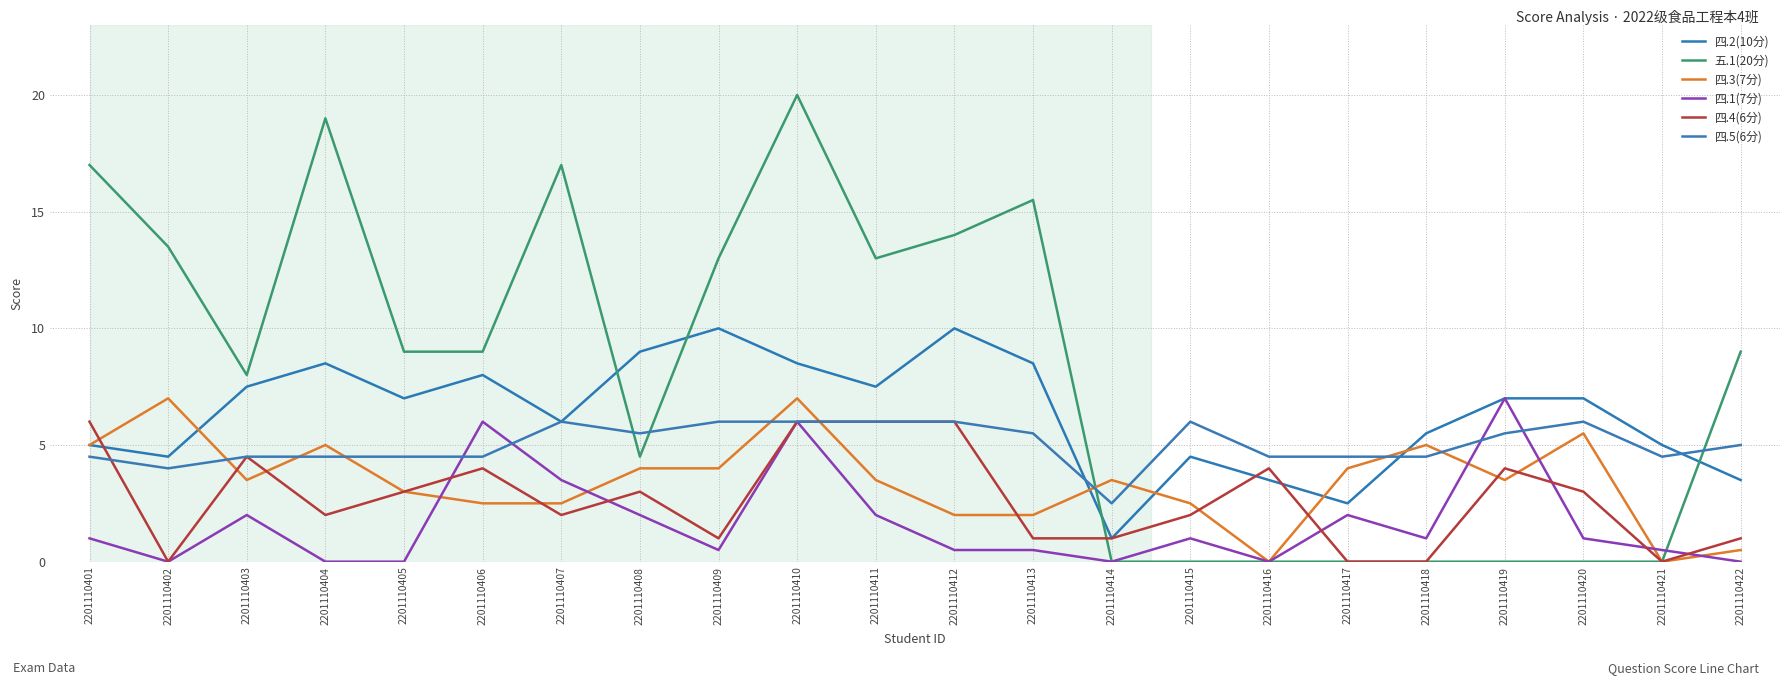

Is it true that 四.3(7分) equals 1.3 at 2201110403?

False